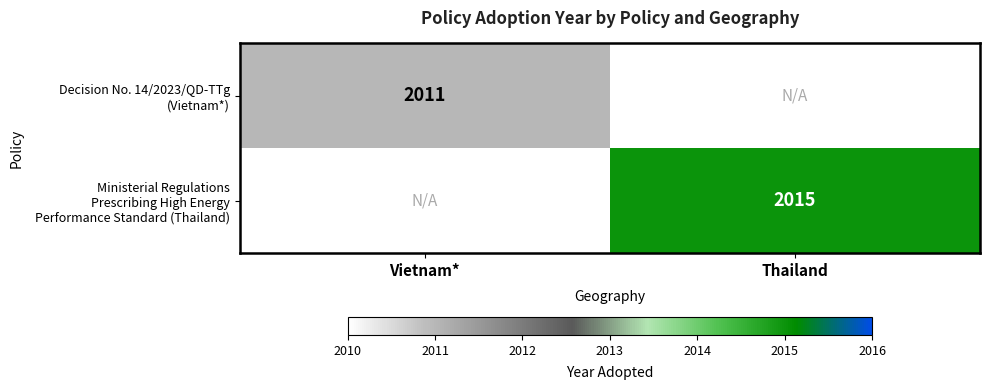

How many categories are shown in the chart?

2